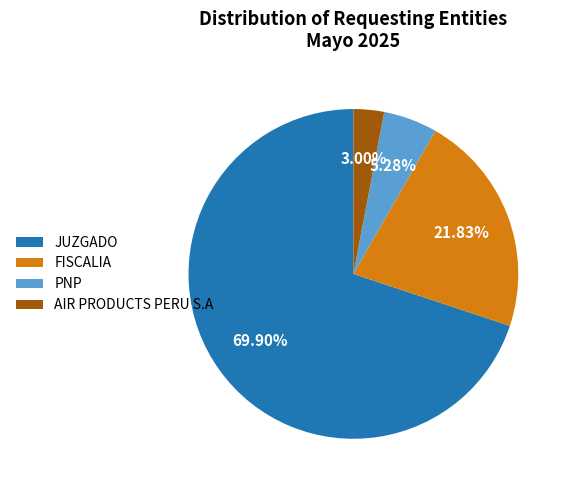

Rank the categories by value from lowest to highest.

AIR PRODUCTS PERU S.A, PNP, FISCALIA, JUZGADO